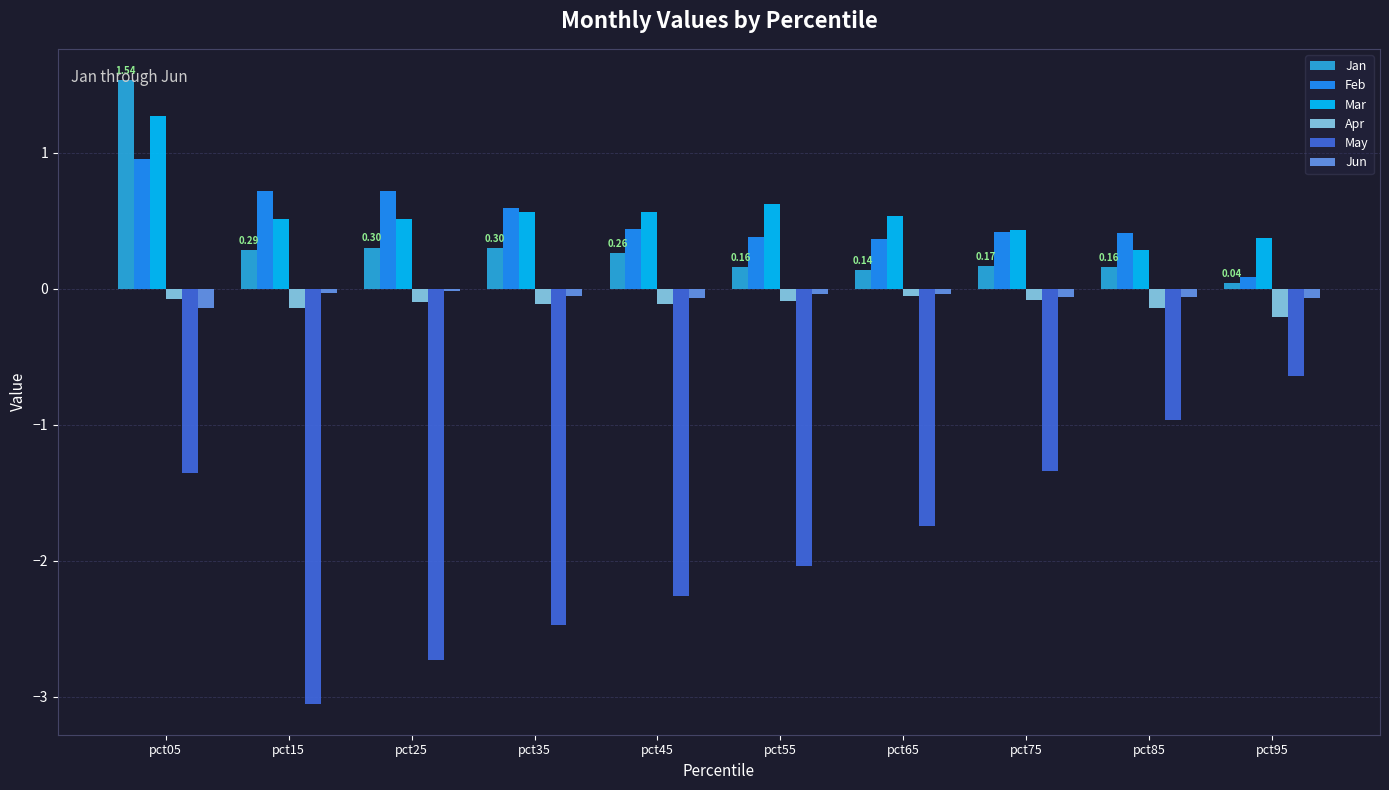

The value of Feb at pct45 is 0.4. True or false?

True